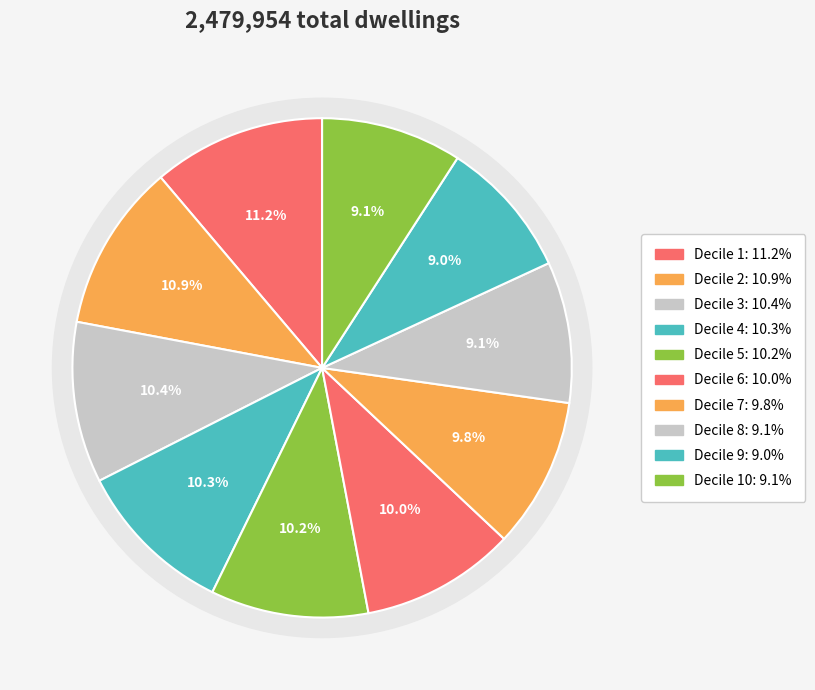

Approximately how many times larger is the value at Decile 2 compared to Decile 4?

1.1